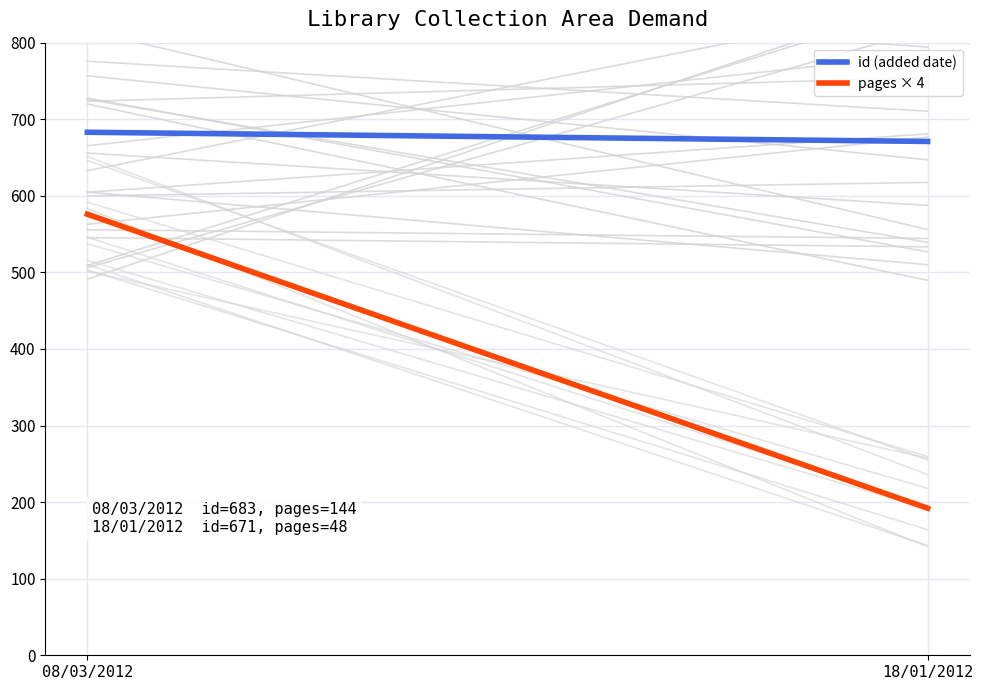

What is the difference between the maximum and minimum values in the id (added date) series?

12